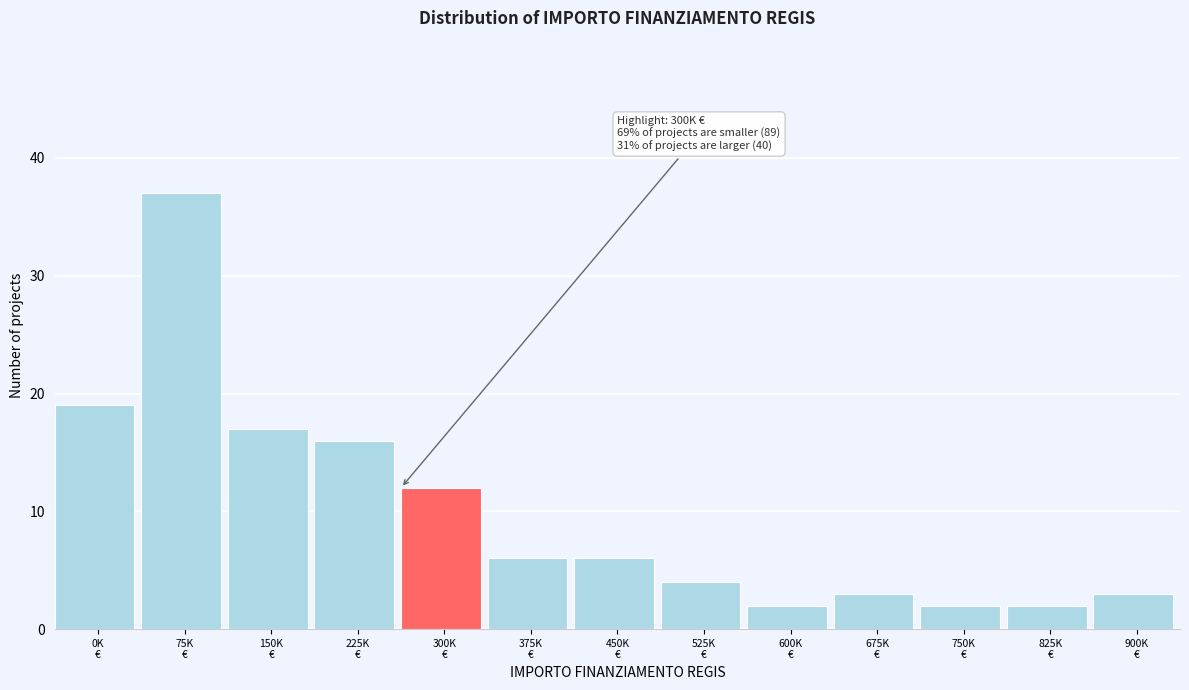

Reading left to right, list all the values displayed in this chart.

19	37	17	16	12	6	6	4	2	3	2	2	3